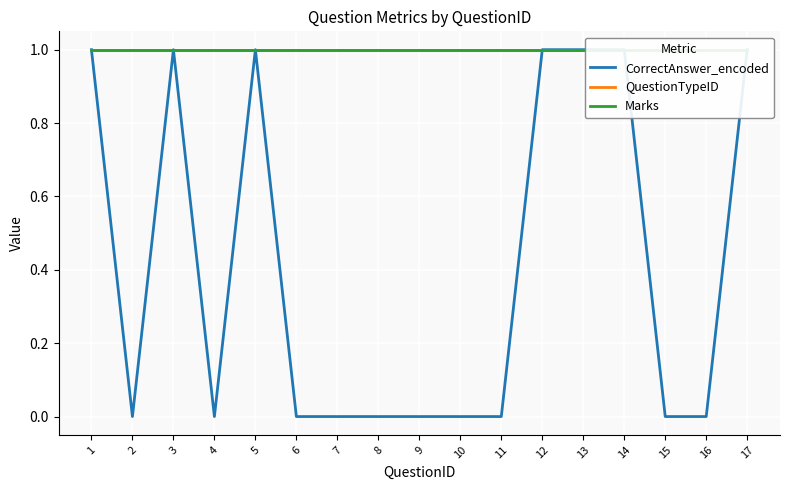

True or false: QuestionTypeID and CorrectAnswer_encoded intersect in this chart.

False